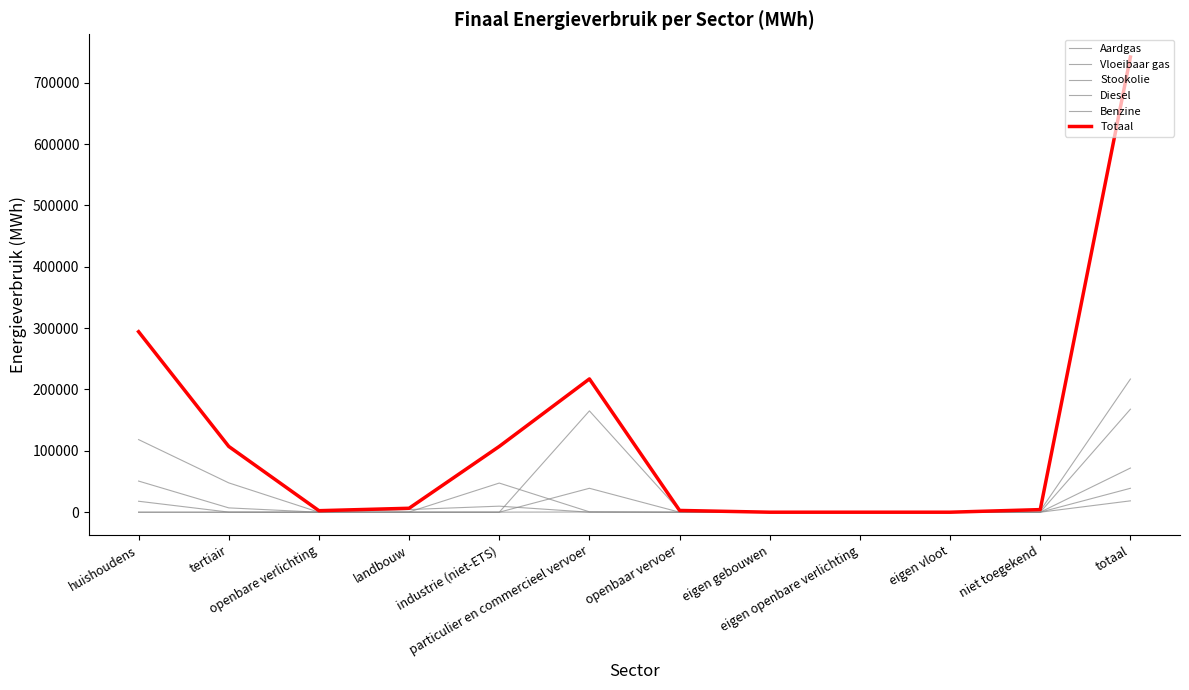

At which category does Benzine reach its first local peak?

particulier en commercieel vervoer